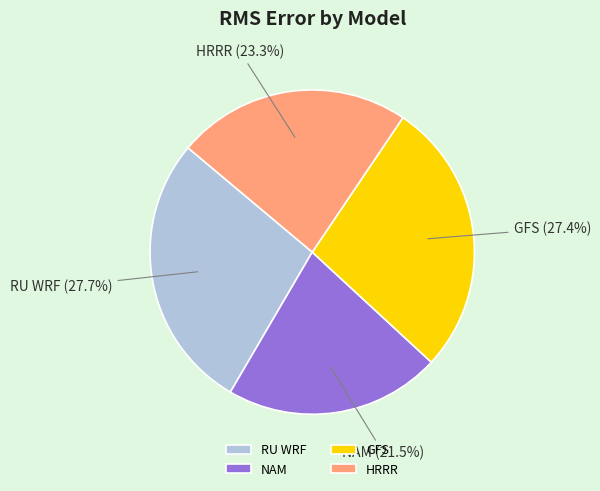

Does any single category account for the majority?

No